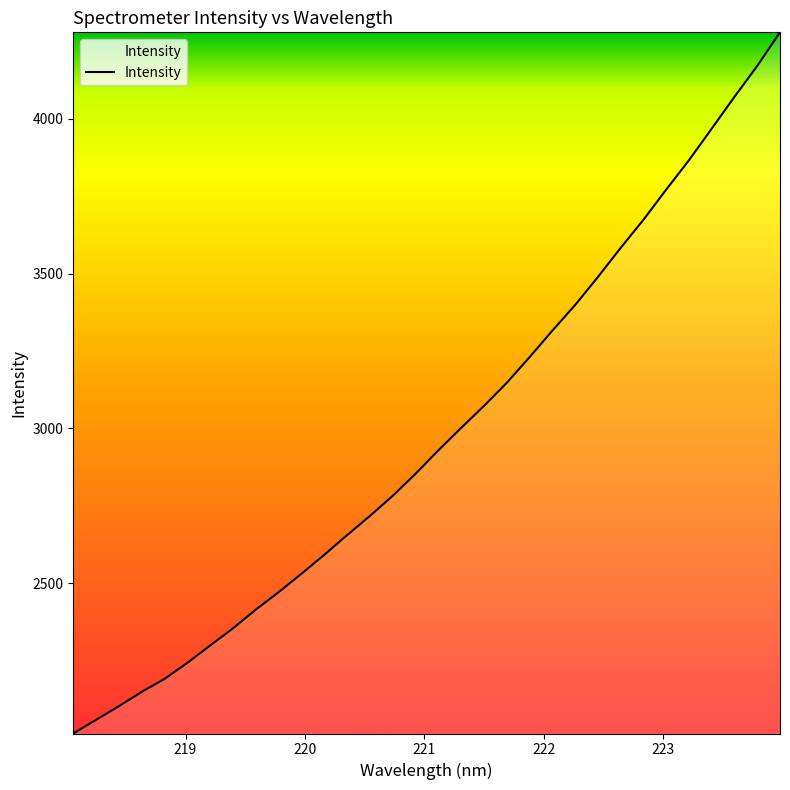

How many lines are shown in the chart?

1